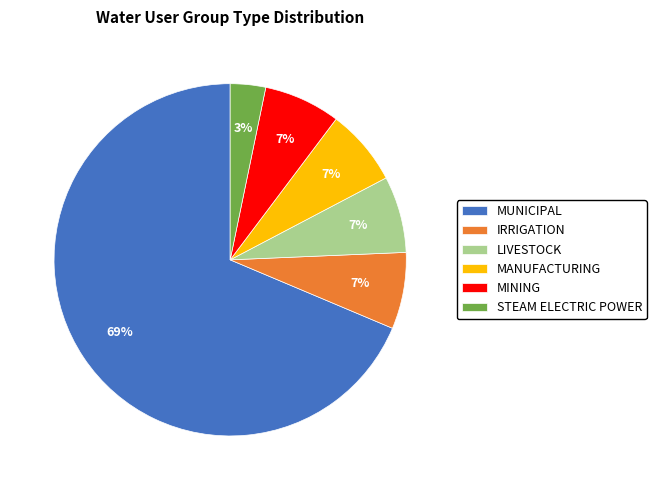

Which category has the biggest portion of the pie?

MUNICIPAL